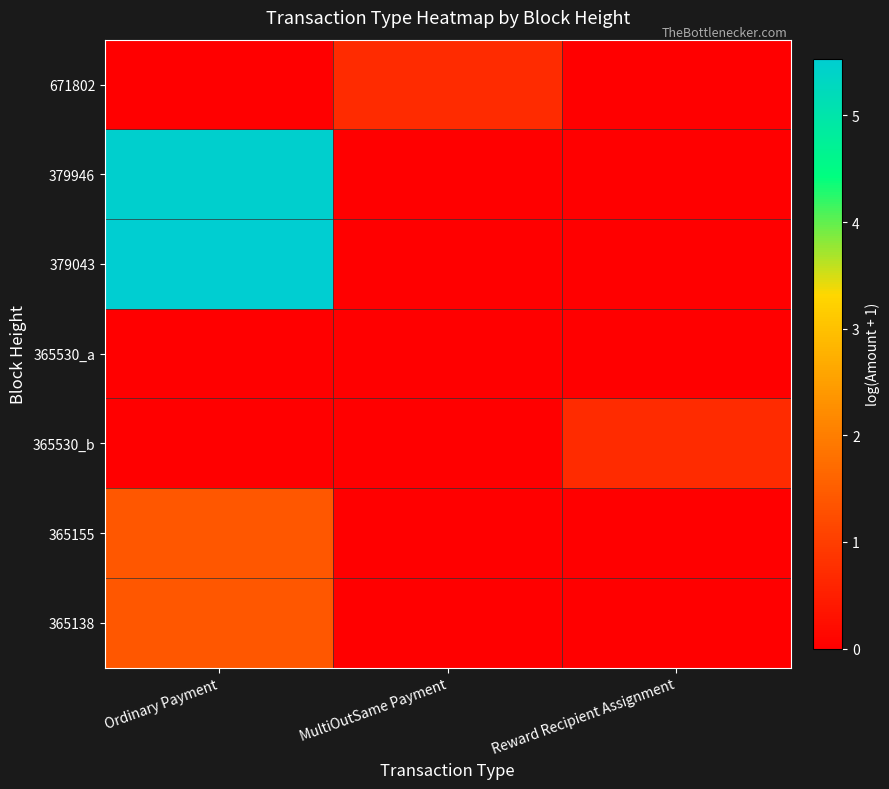

Reading right to left, transcribe all the data shown in this chart.

671802: Reward Recipient Assignment=0.0	MultiOutSame Payment=0.7	Ordinary Payment=0.0
379946: Reward Recipient Assignment=0.0	MultiOutSame Payment=0.0	Ordinary Payment=5.5
379043: Reward Recipient Assignment=0.0	MultiOutSame Payment=0.0	Ordinary Payment=5.5
365530_a: Reward Recipient Assignment=0.0	MultiOutSame Payment=0.0	Ordinary Payment=0.0
365530_b: Reward Recipient Assignment=0.7	MultiOutSame Payment=0.0	Ordinary Payment=0.0
365155: Reward Recipient Assignment=0.0	MultiOutSame Payment=0.0	Ordinary Payment=1.4
365138: Reward Recipient Assignment=0.0	MultiOutSame Payment=0.0	Ordinary Payment=1.4